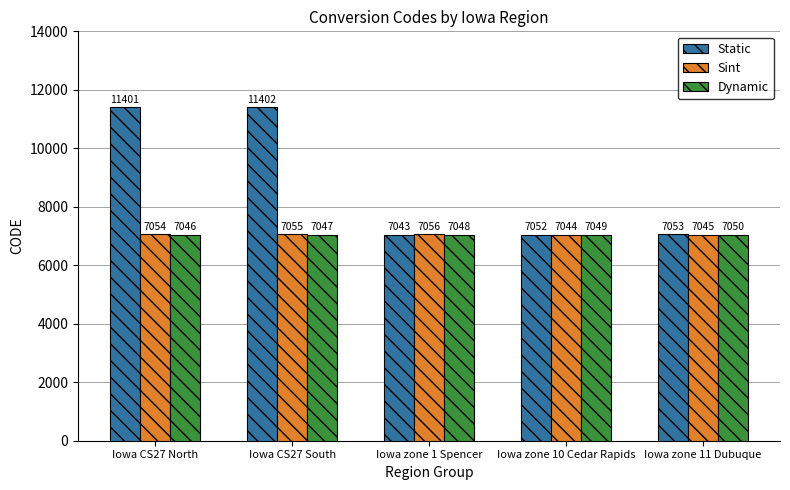

What is the sum of all Dynamic values?

35240